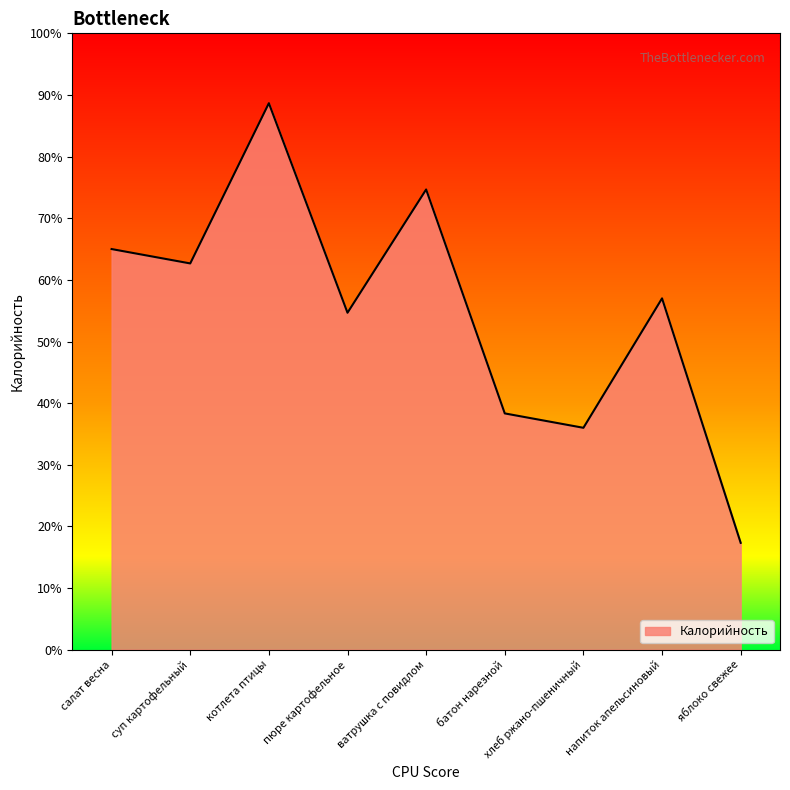

Reading left to right, extract all data points from this chart.

195	188	266	164	224	115	108	171	52